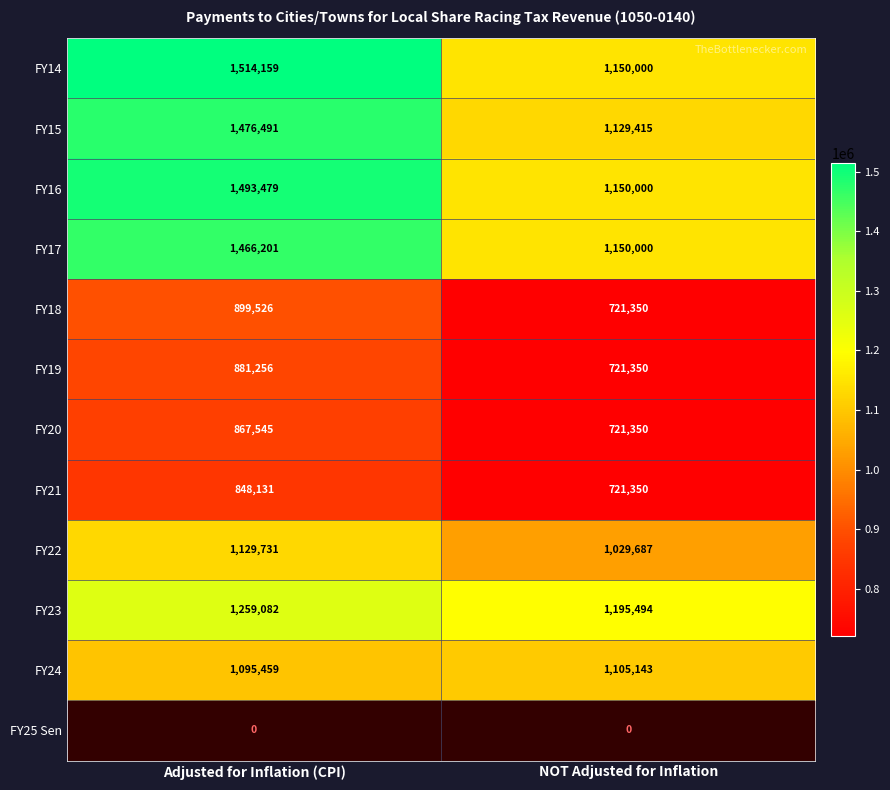

Where is FY17 nearest to the value 1308100?

NOT Adjusted for Inflation